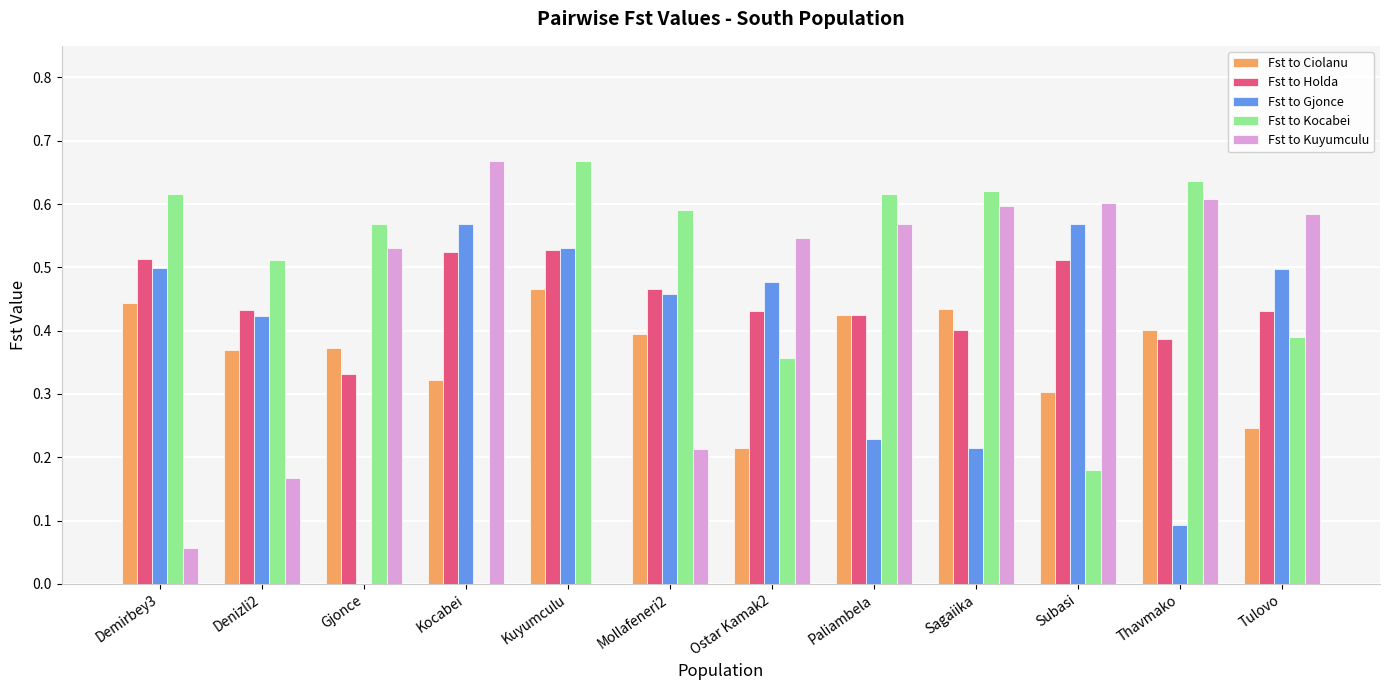

Where is Fst to Gjonce nearest to the value 0?

Gjonce